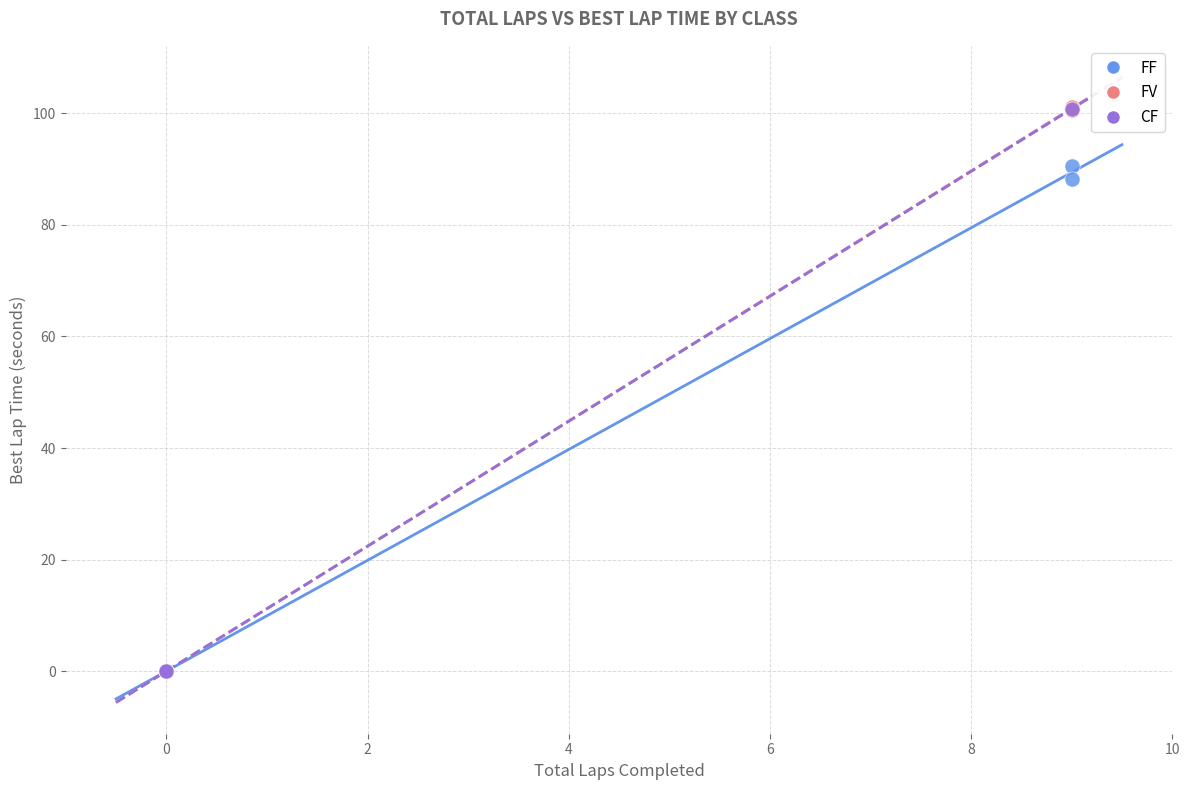

What are all the series names shown in the legend?

FF, FV, CF